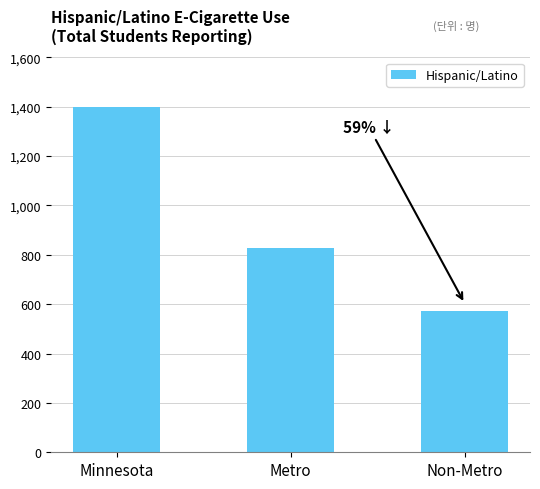

What is the maximum value shown in the chart?

1399